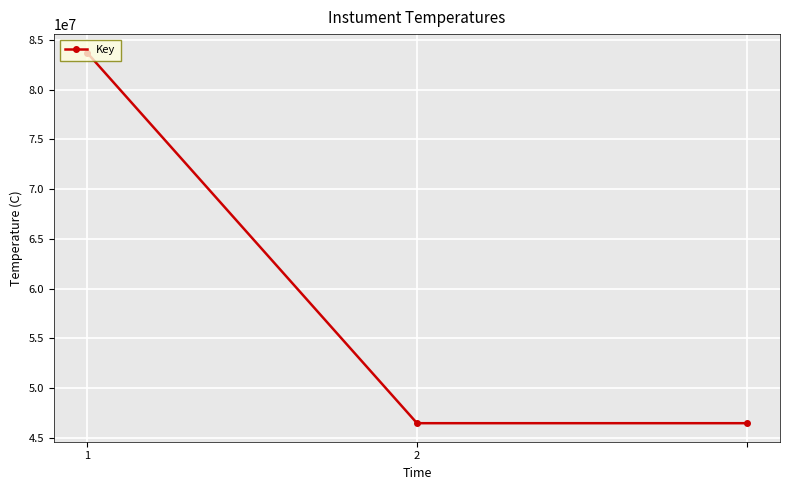

What is the difference between the maximum and second lowest values?

37236561